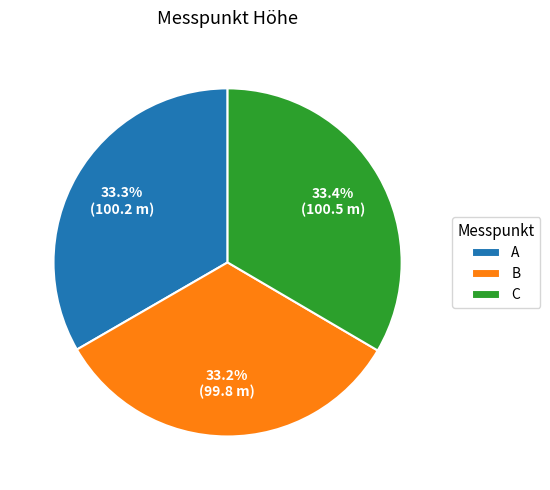

What is the ratio of the value at A to the value at B?

1.0